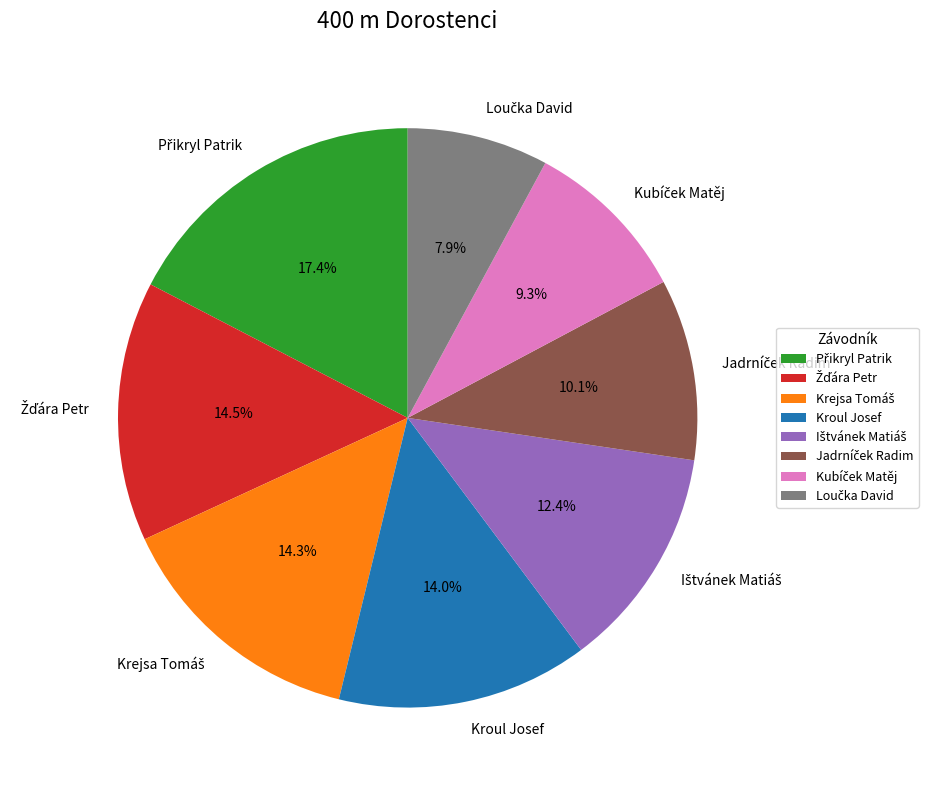

Does any single category account for the majority?

No